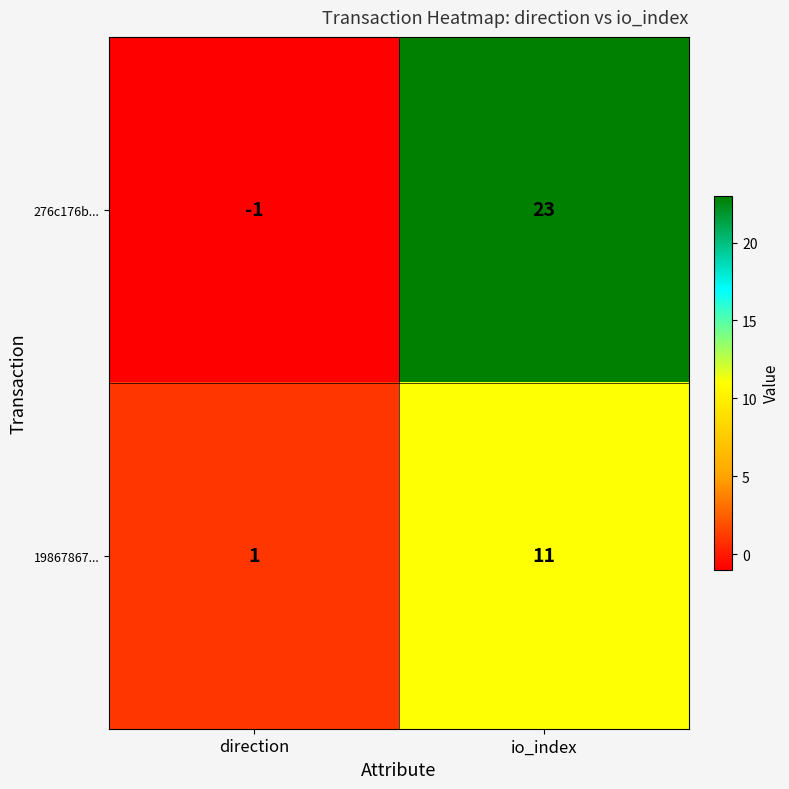

Which category has the highest value in the 19867867... series?

io_index